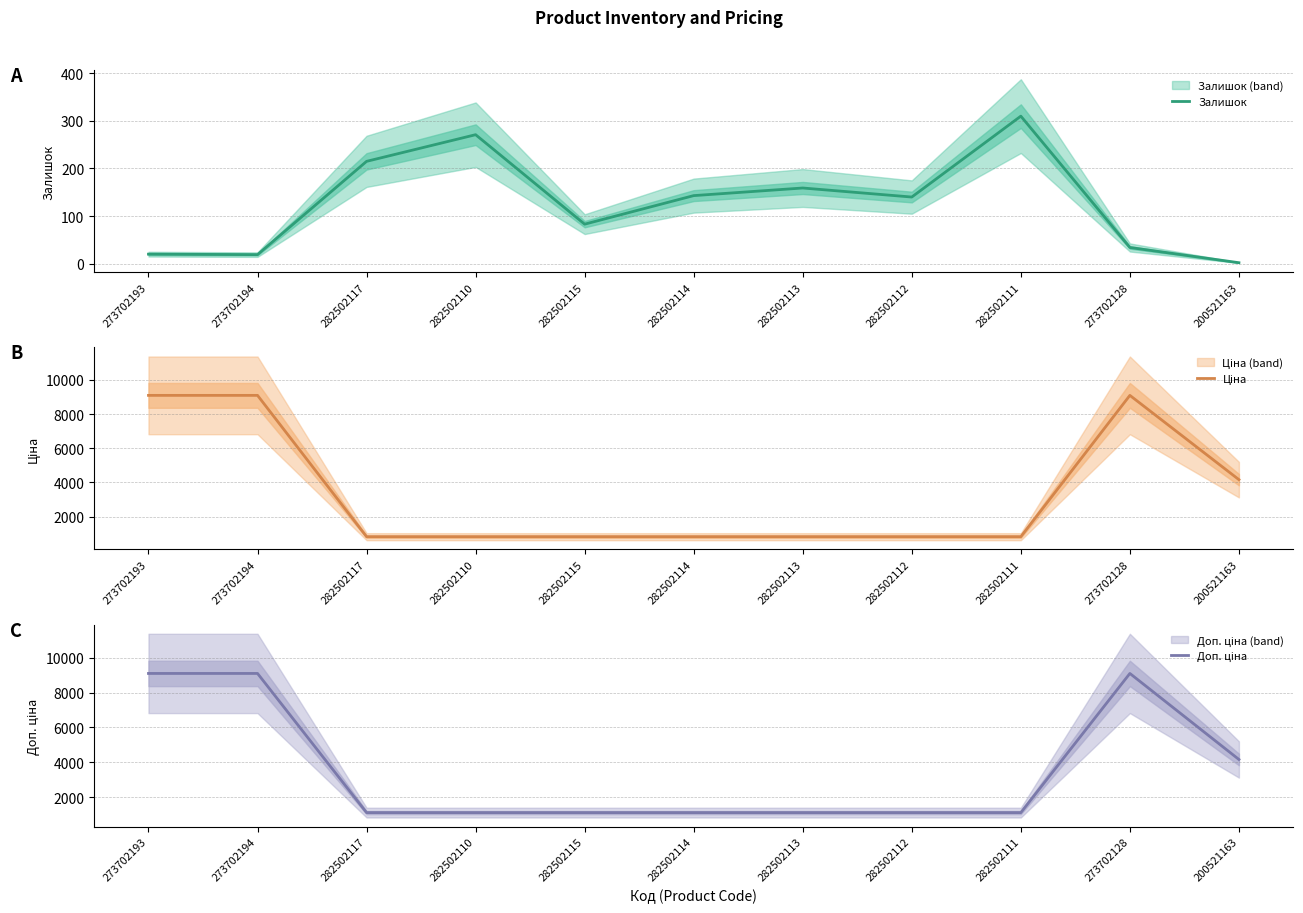

Between 282502111 and 282502115, which is larger?

282502111